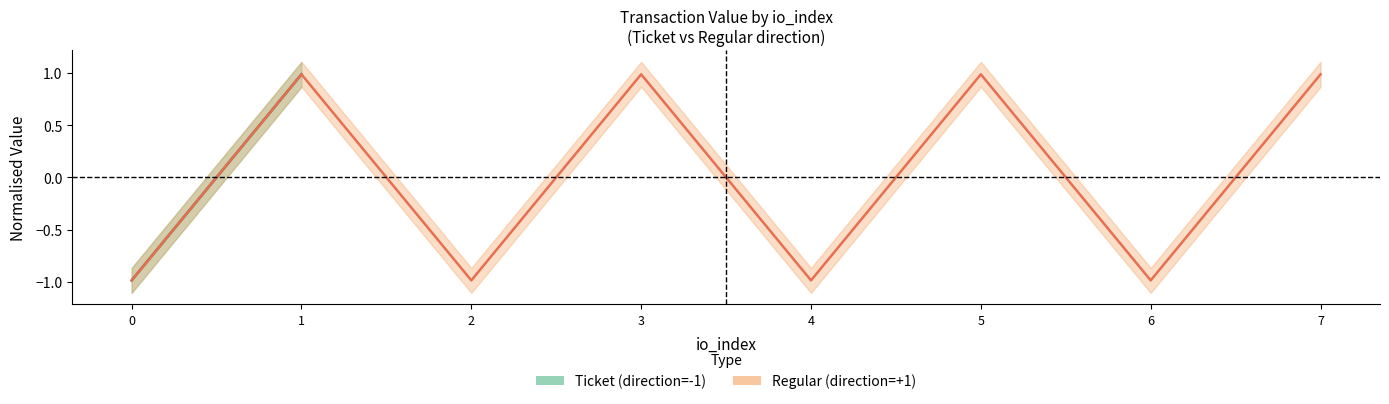

List the labels in order of Regular (direction=+1) value, smallest first.

0, 2, 4, 6, 1, 3, 5, 7